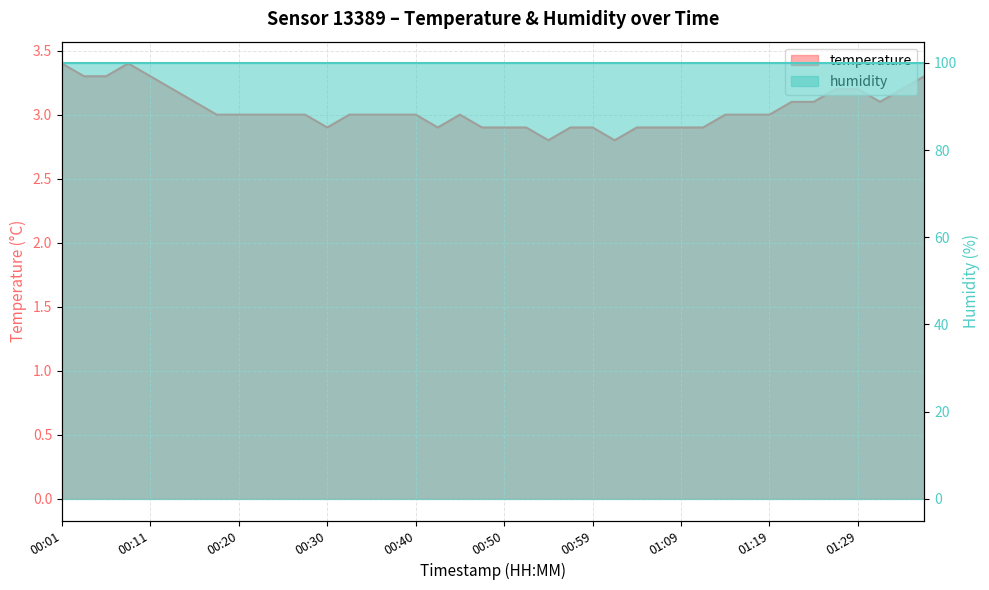

What value does the data have at 00:01?

3.4